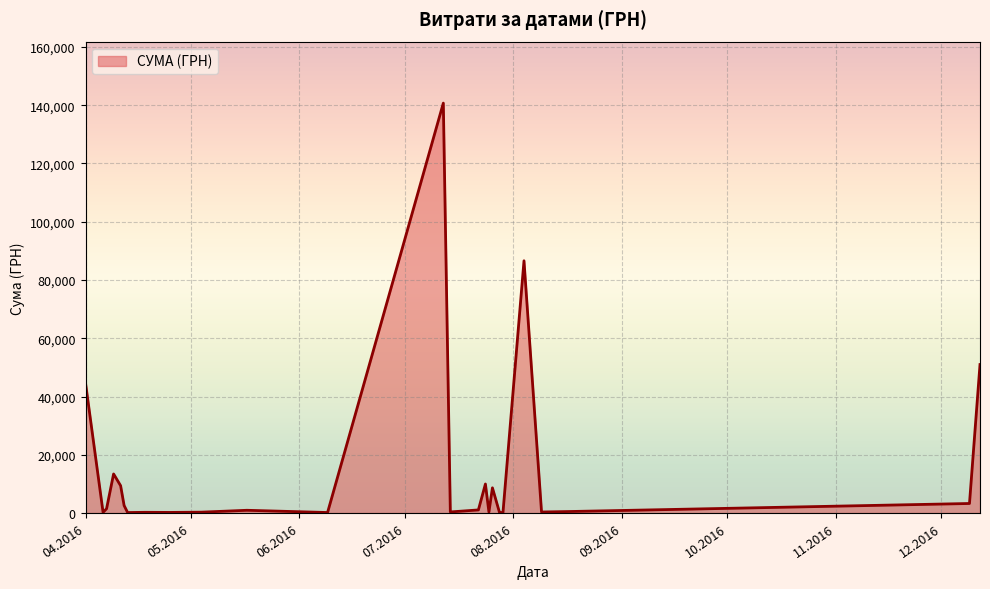

How many lines are shown in the chart?

1